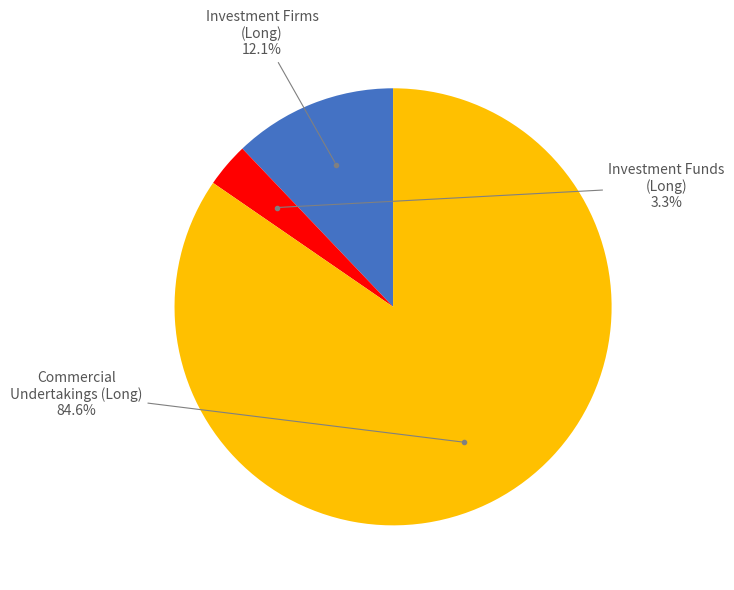

Does any single category account for the majority?

Yes